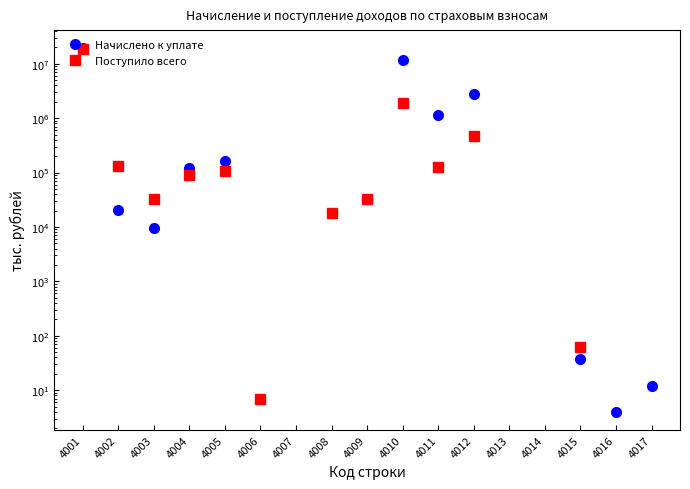

How many lines are shown in the chart?

2